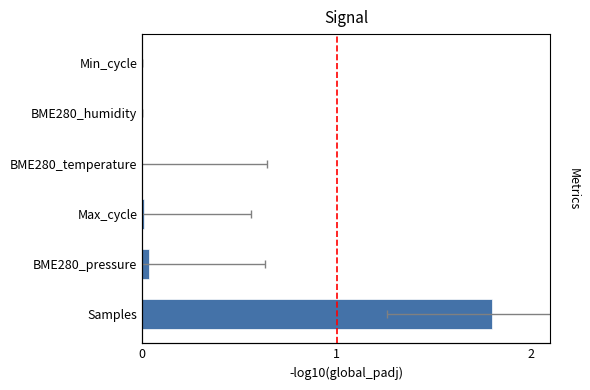

How many bars are there in total?

6